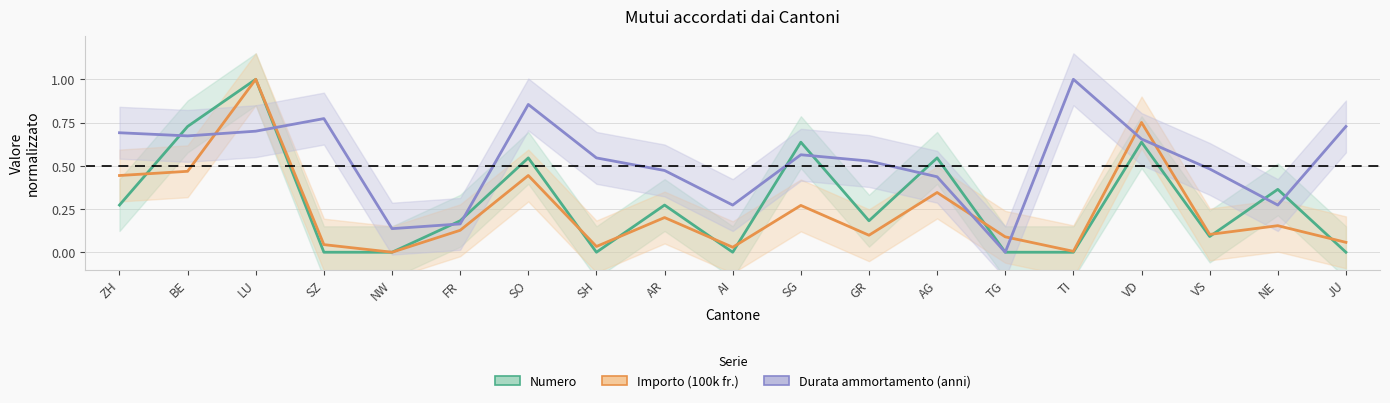

Count the number of categories in the chart.

19